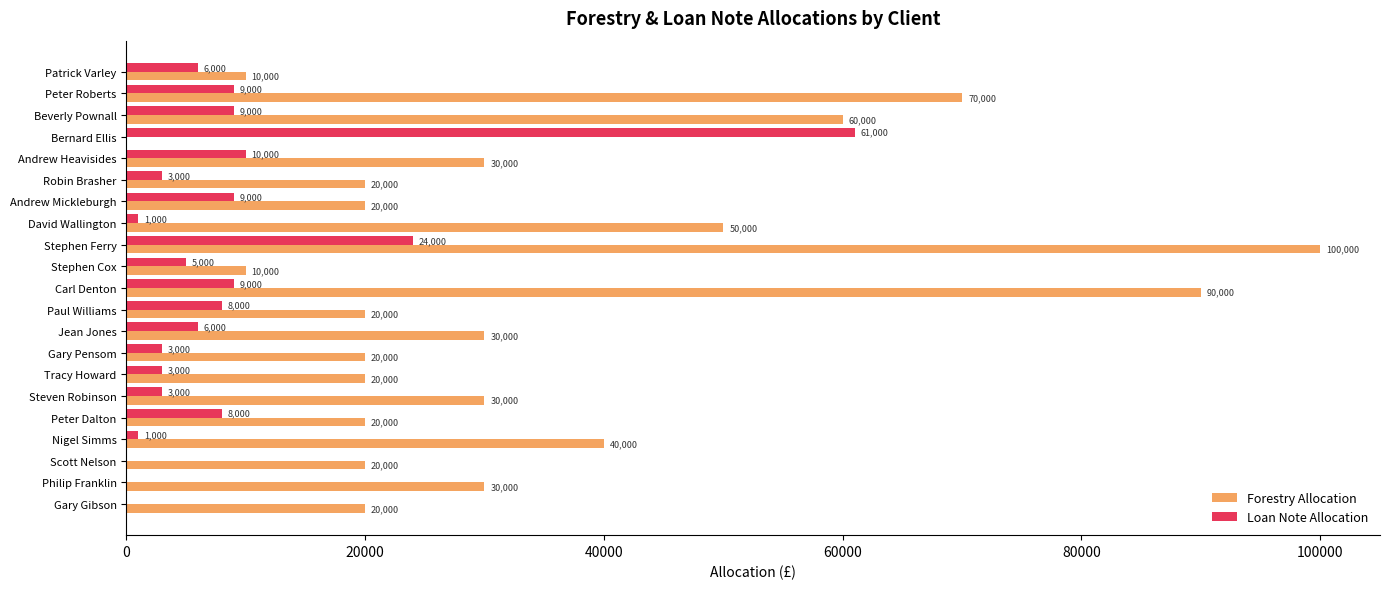

What is the sum of all Forestry Allocation values?

710000